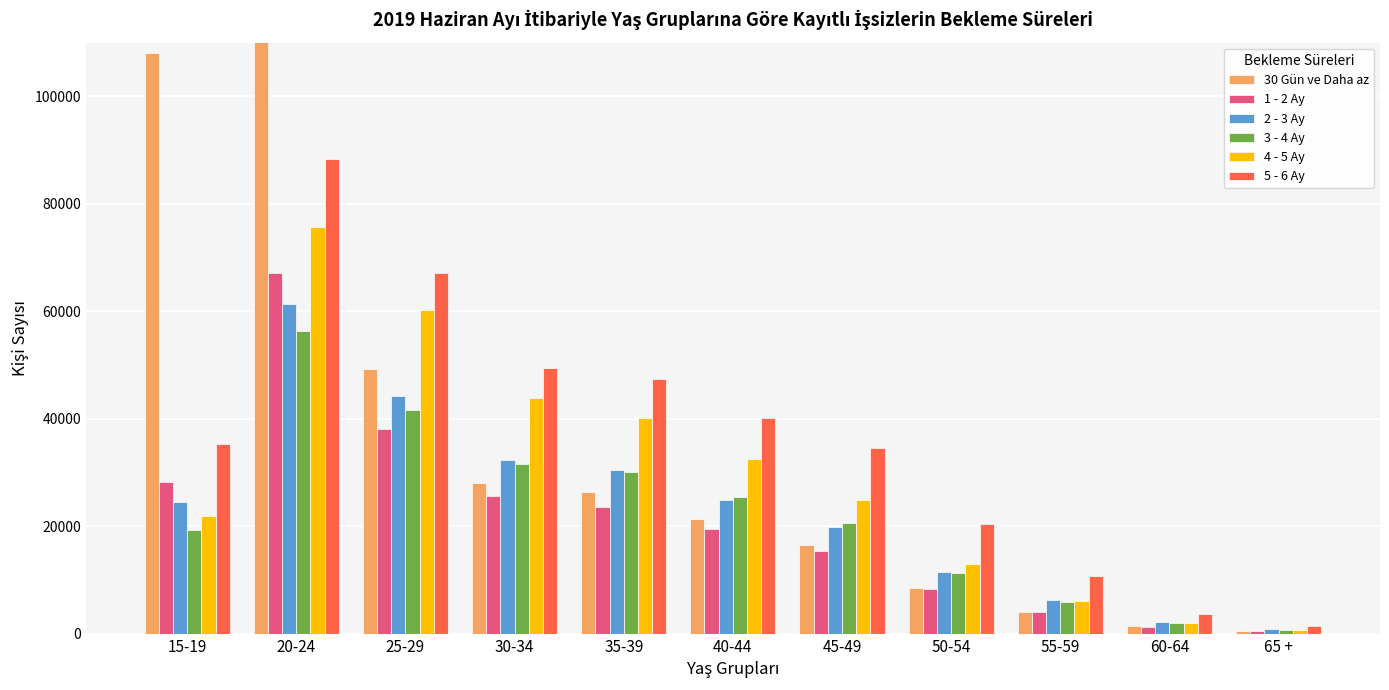

How many groups of bars are there?

11